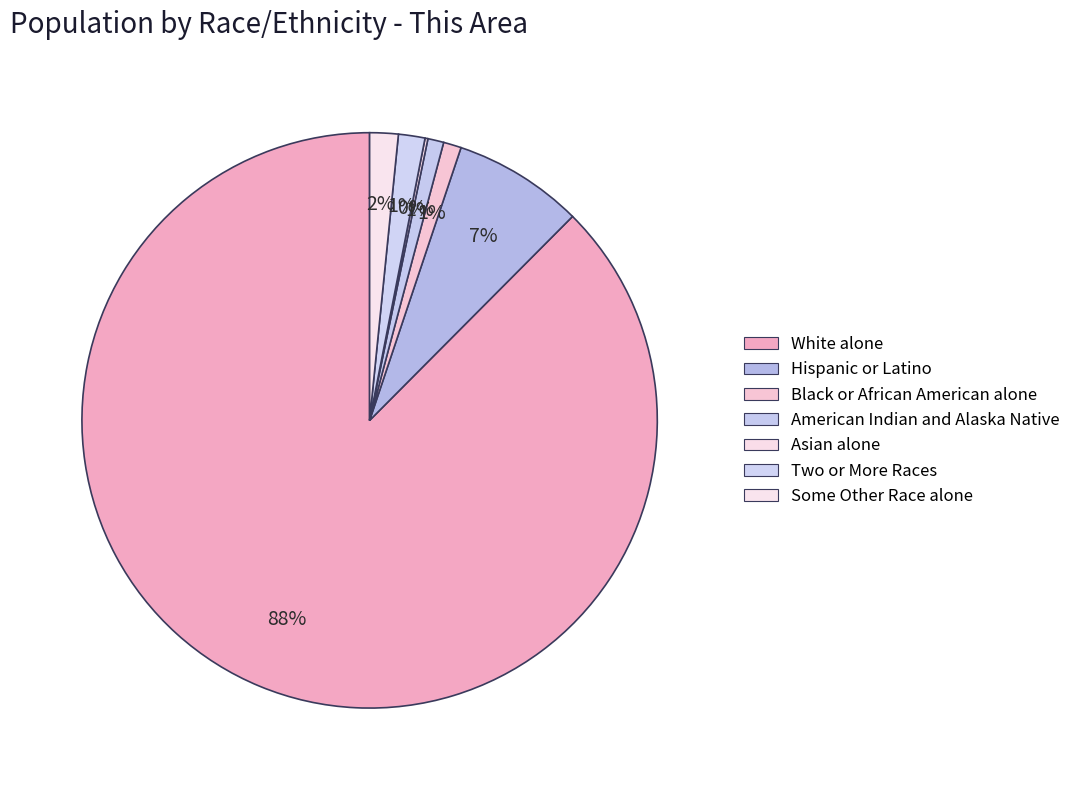

True or false: Black or African American alone accounts for 7% of the total.

False